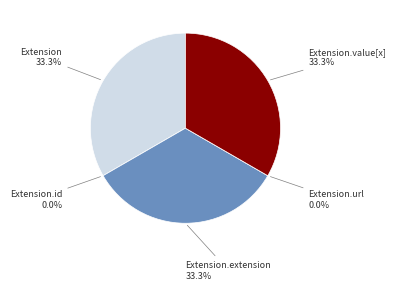

Rank the categories by value from highest to lowest.

Extension, Extension.extension, Extension.value[x], Extension.id, Extension.url